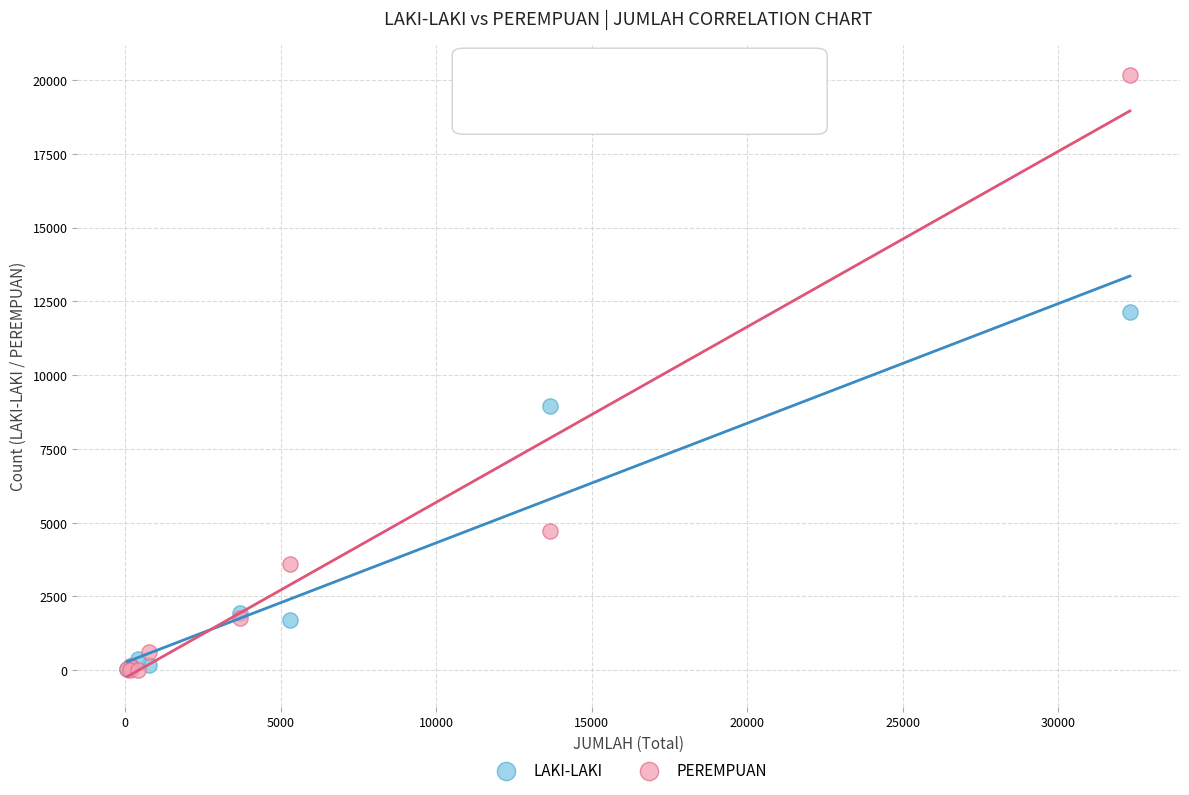

In the PEREMPUAN series, what Y value is closest to 10086?

4717